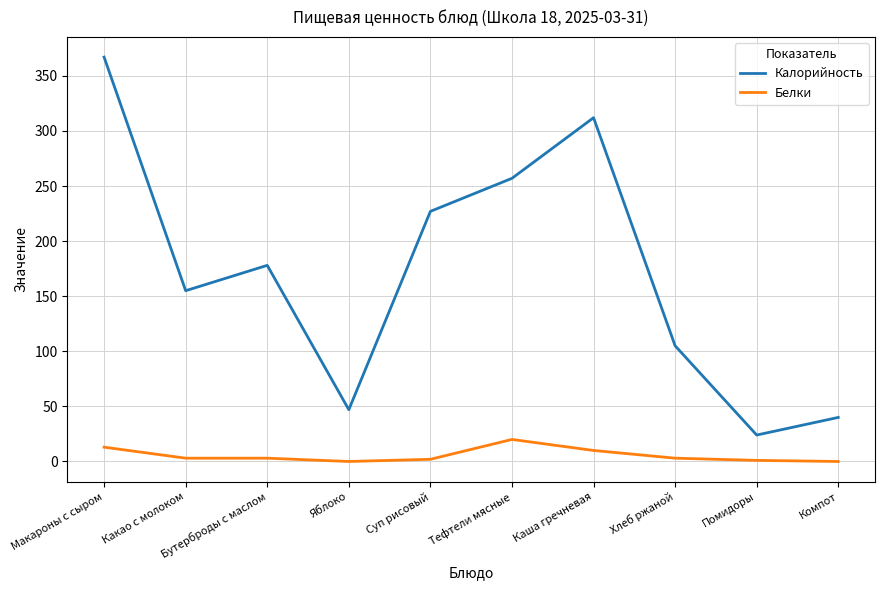

Which series has the largest total across all categories?

Калорийность